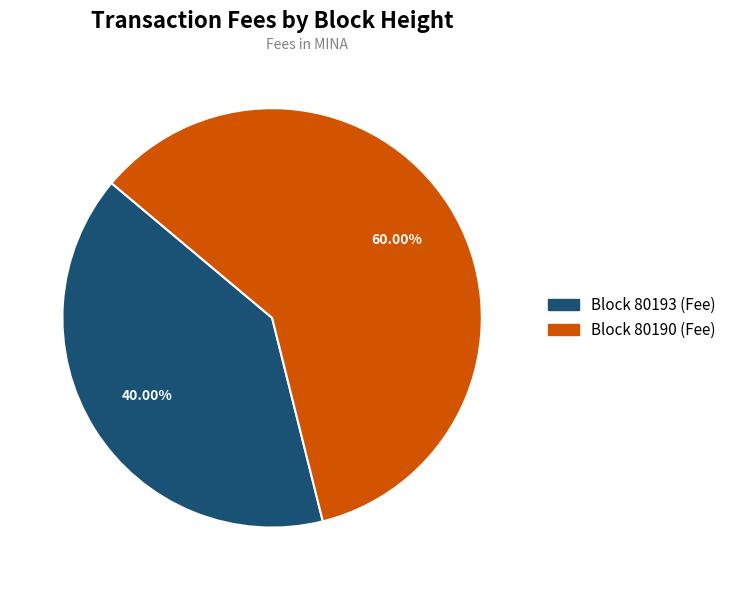

Does any single category account for the majority?

Yes